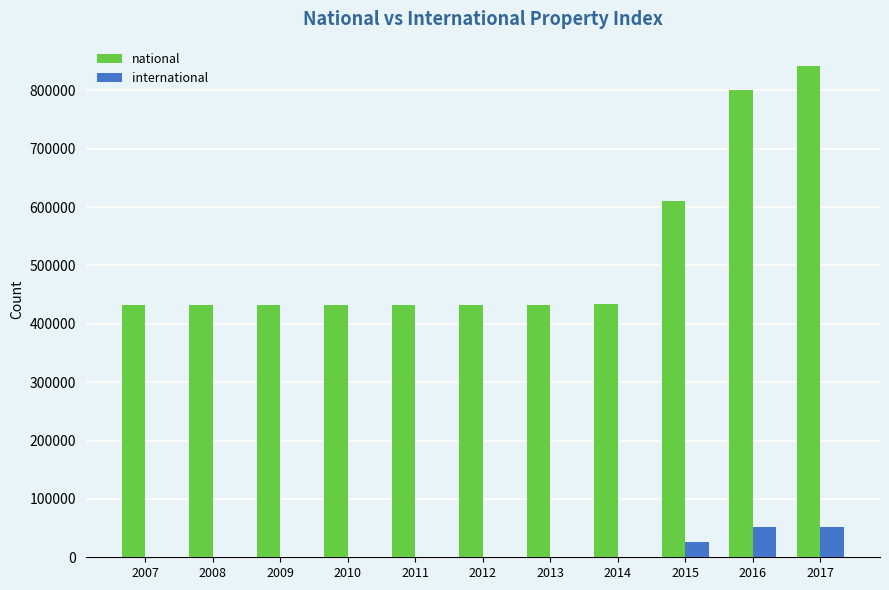

What is the greatest value displayed?

841316